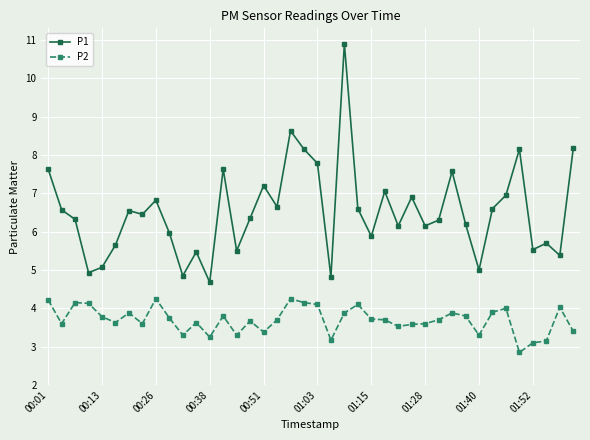

What are all the series names shown in the legend?

P1, P2